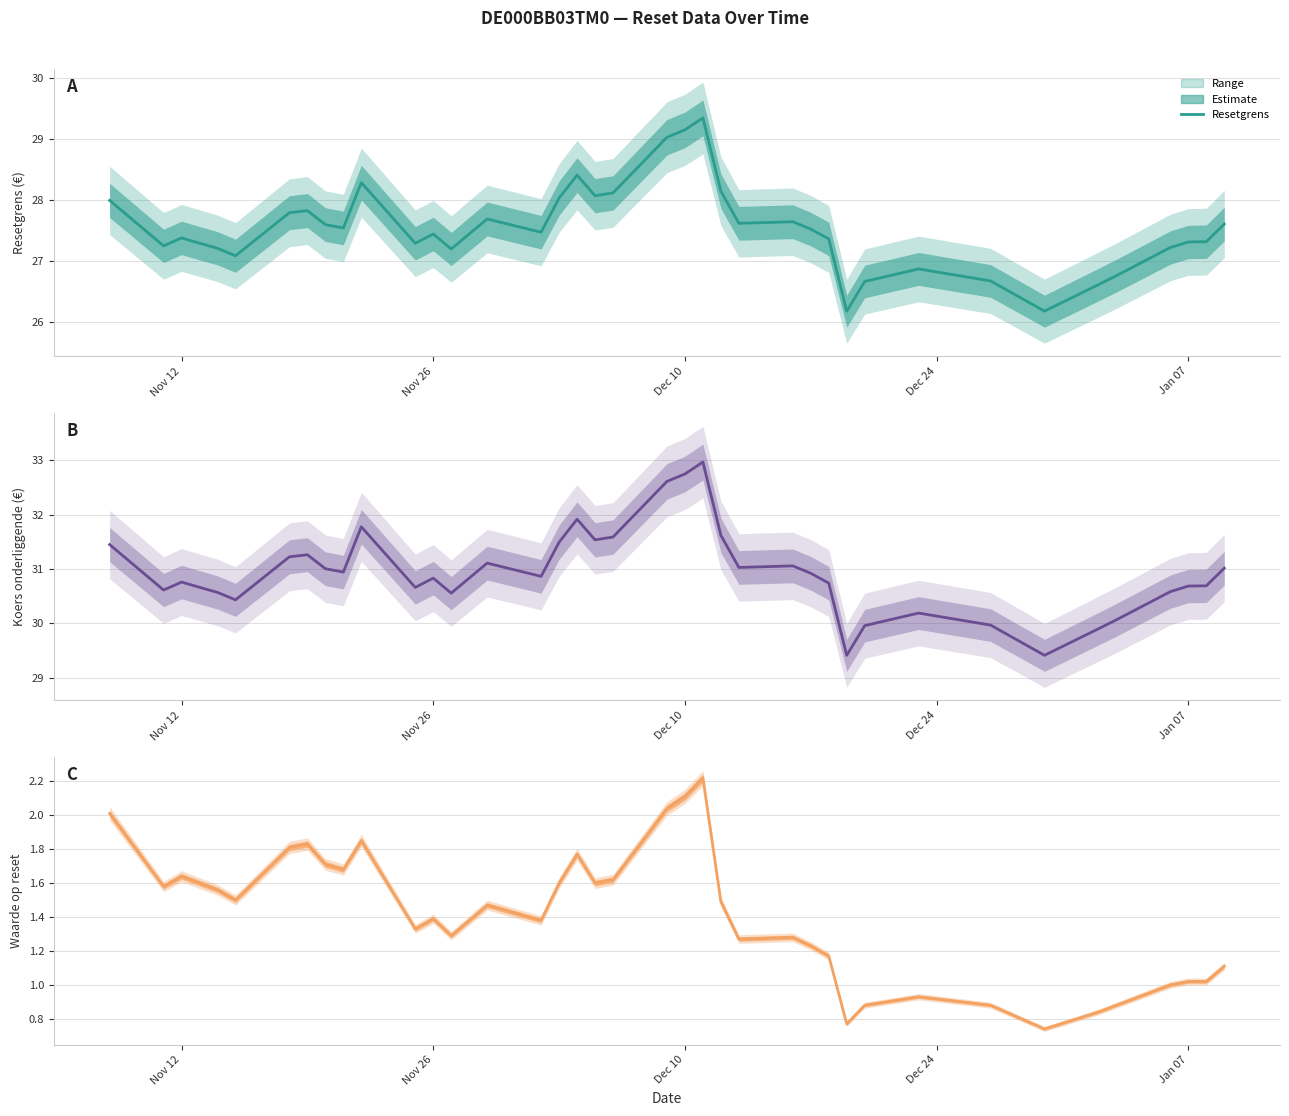

Rank the series by their maximum value, from lowest to highest.

Waarde op laatste reset, Resetgrens, Koers onderliggende